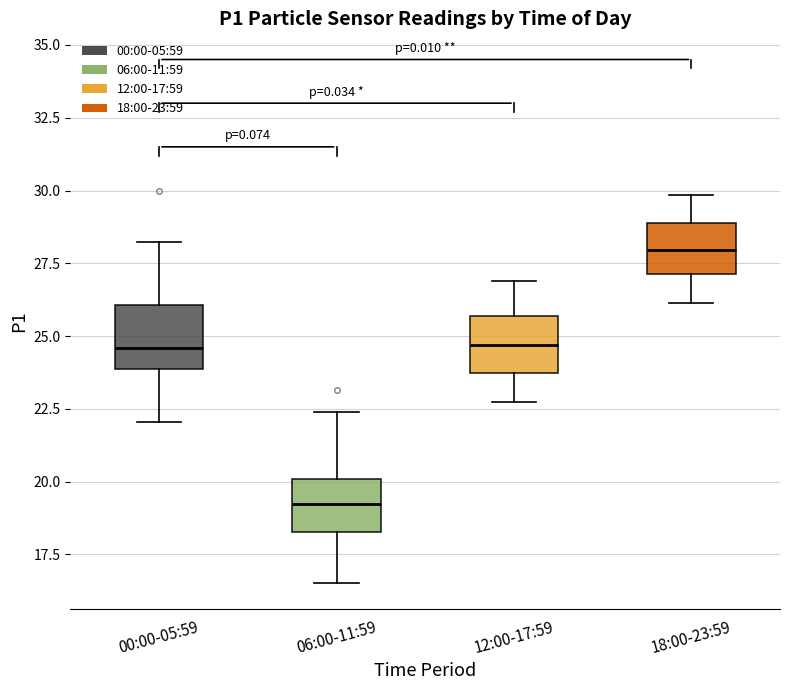

Reading left to right, transcribe this box plot: for each box, give where its median line is, the range the box spans, and where its two whiskers end, as read against the y-axis. The values are not printed on the chart, so give them approximately, as read against the axis.

00:00-05:59: median 24.5, box 24.0 to 26.0, whiskers 22.0 to 28.0
06:00-11:59: median 19.0, box 18.5 to 20.0, whiskers 16.5 to 22.5
12:00-17:59: median 24.5, box 23.5 to 25.5, whiskers 23.0 to 27.0
18:00-23:59: median 28.0, box 27.0 to 29.0, whiskers 26.0 to 30.0